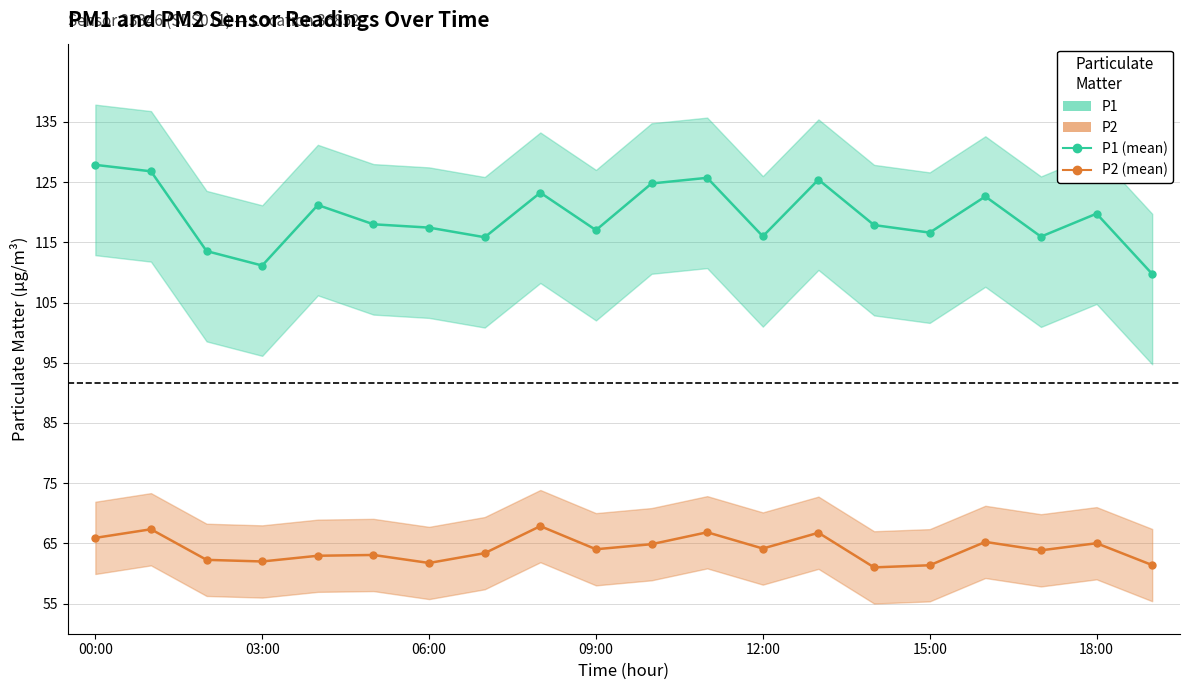

What is the approximate value of P1 at 11?

125.7